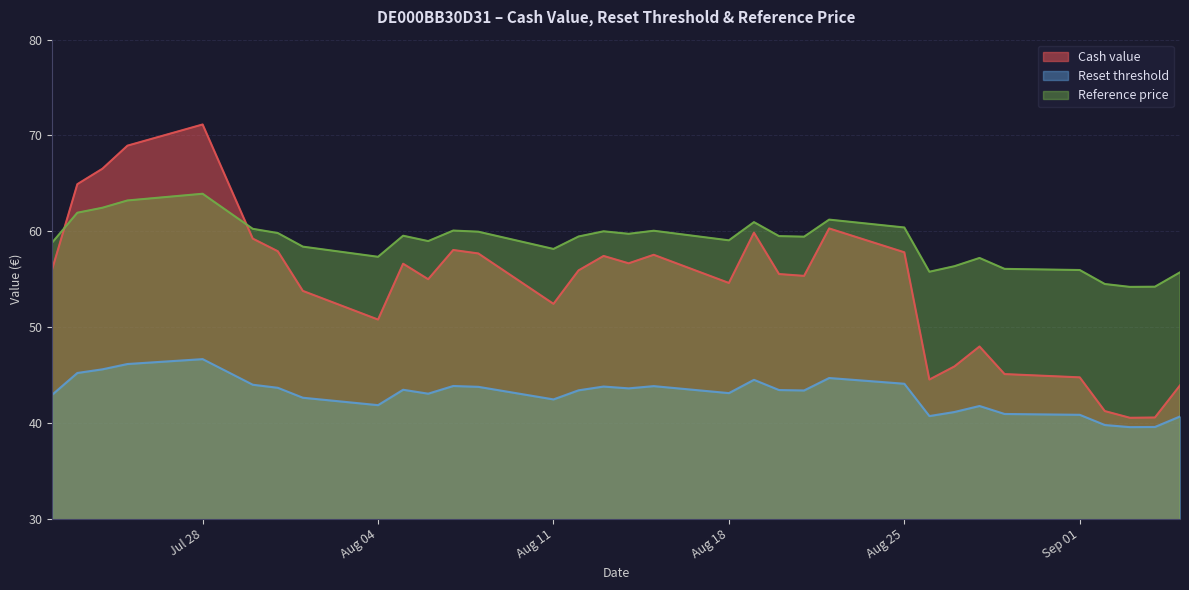

True or false: Reset threshold and Reference price cross at least once.

False